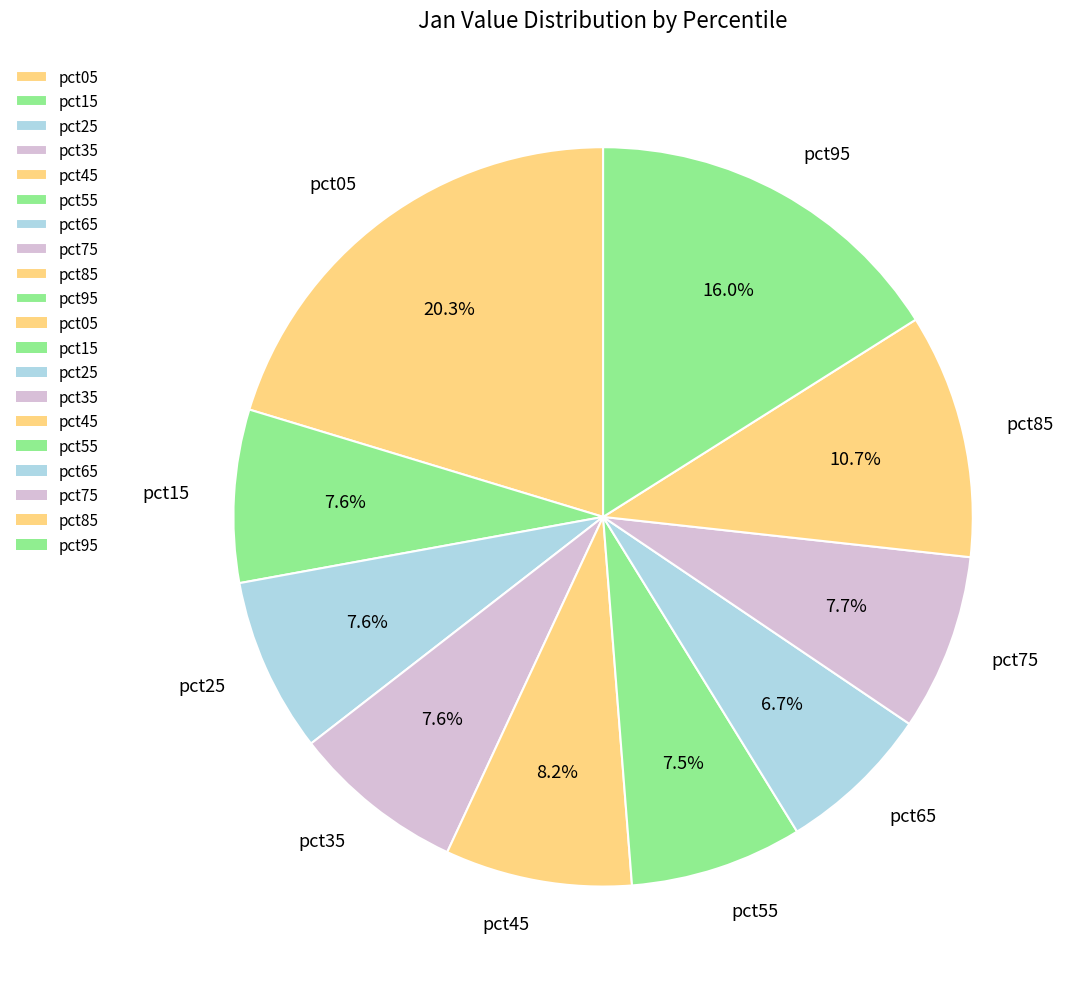

To the nearest percent, what is the combined percentage of pct75 and pct05?

28%